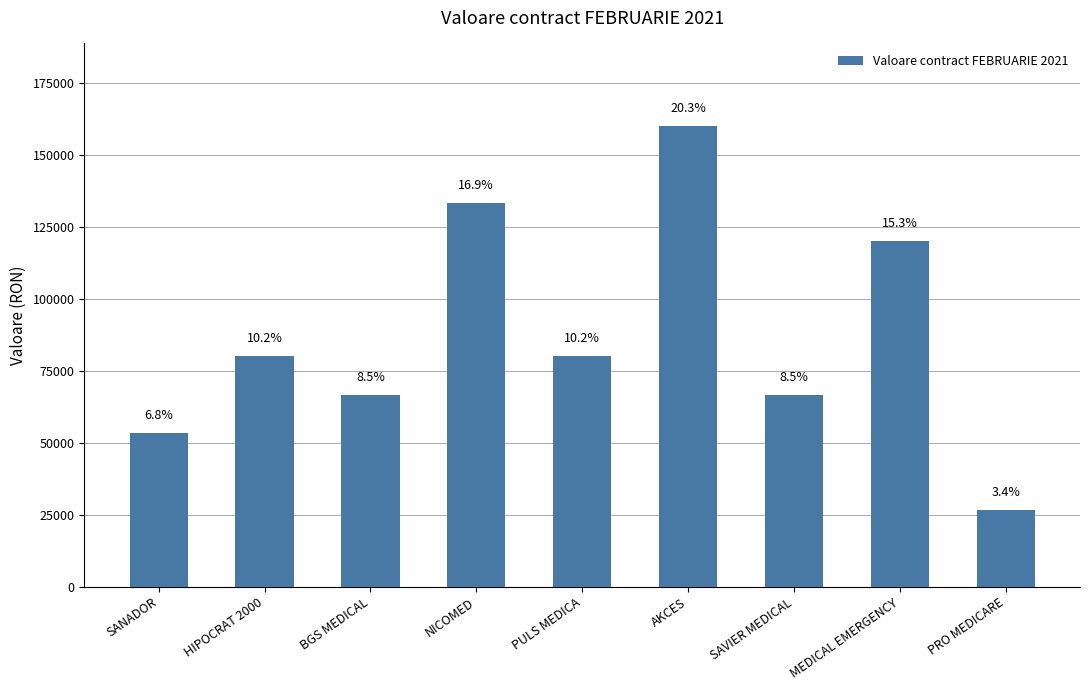

What is the maximum value shown in the chart?

160067.8